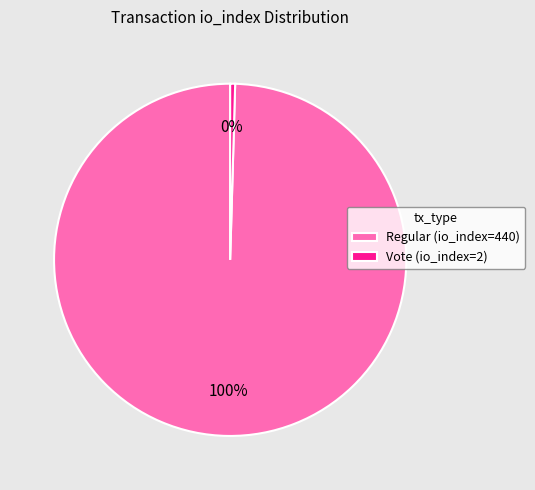

Do Vote (io_index=2) and Regular (io_index=440) together represent more than half of the pie?

Yes